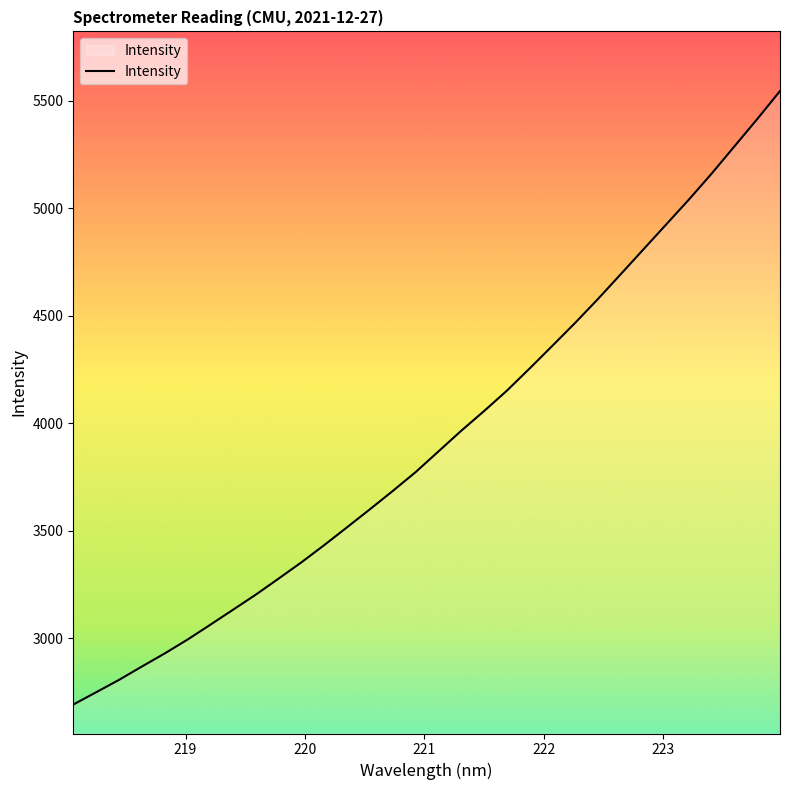

What is the greatest value displayed?

5545.6